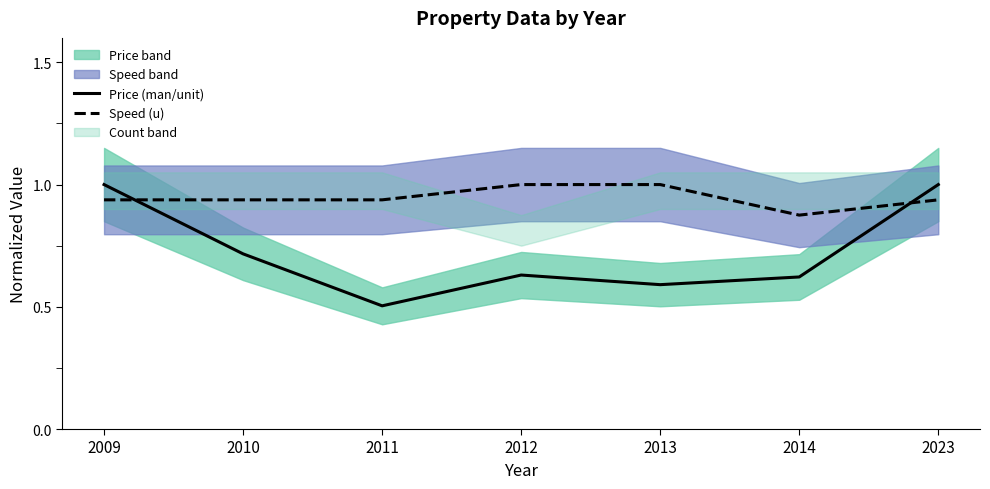

In Price (man/unit), how many points are lower than both neighbors (excluding endpoints)?

2